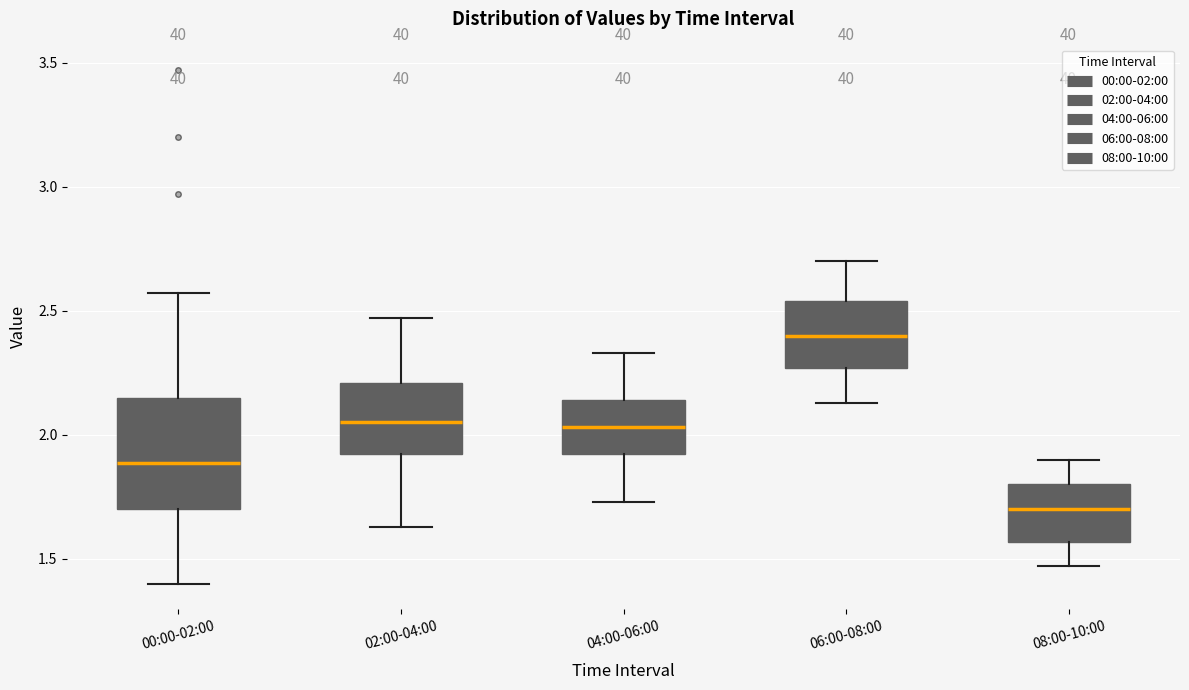

Where does the upper whisker of the box for 02:00-04:00 end on the y-axis? The values are not printed on the chart, so give them approximately, as read against the axis.

2.45